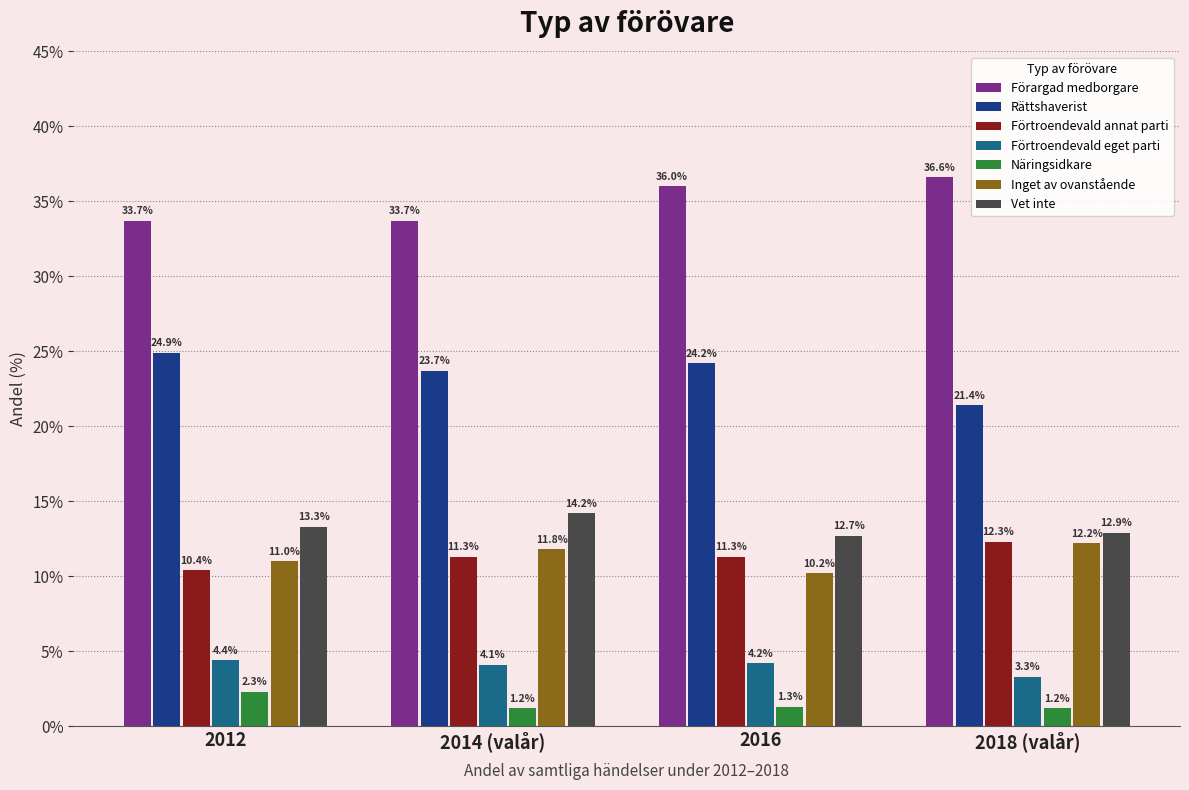

Between 2014 (valår) and 2016, which series saw the biggest shift?

Förargad medborgare